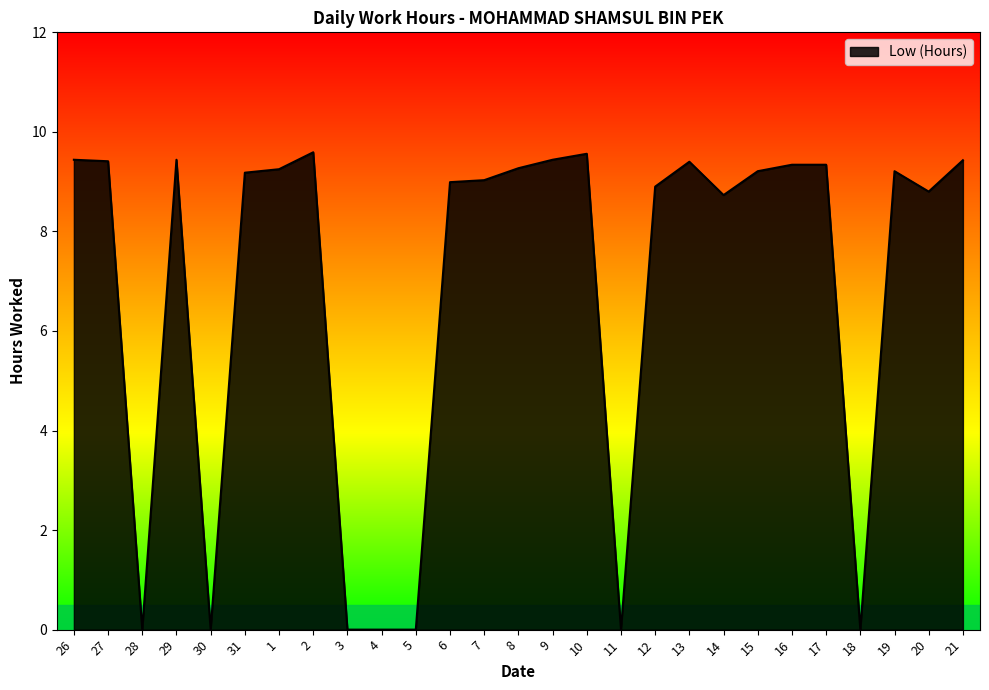

What is the difference between the maximum and minimum values?

9.6